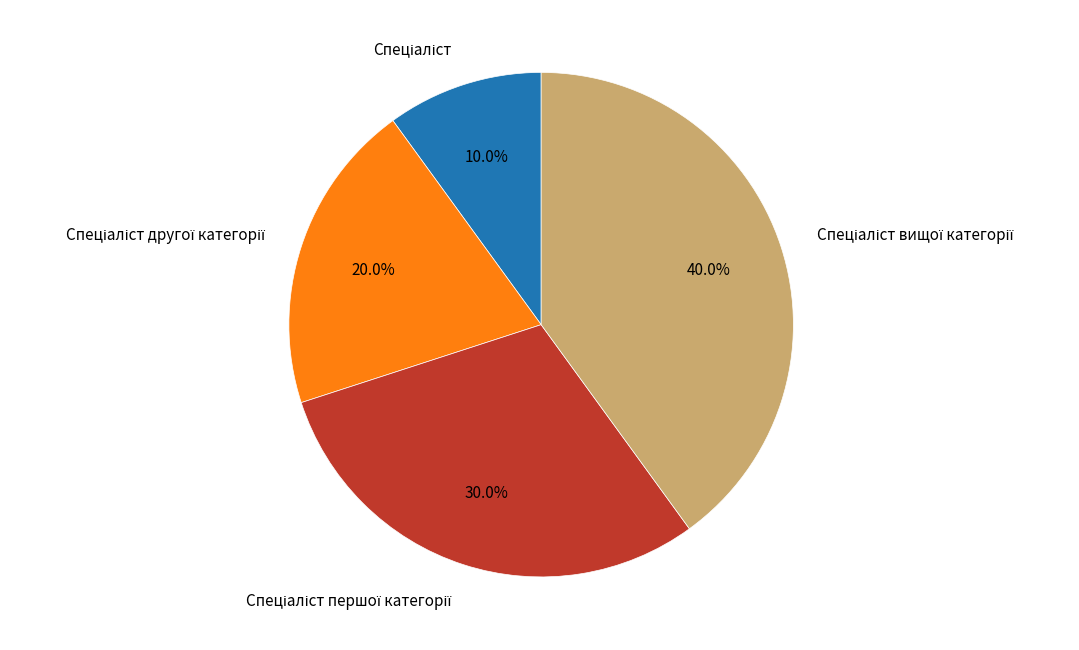

Is there any slice that represents more than half of the pie?

No